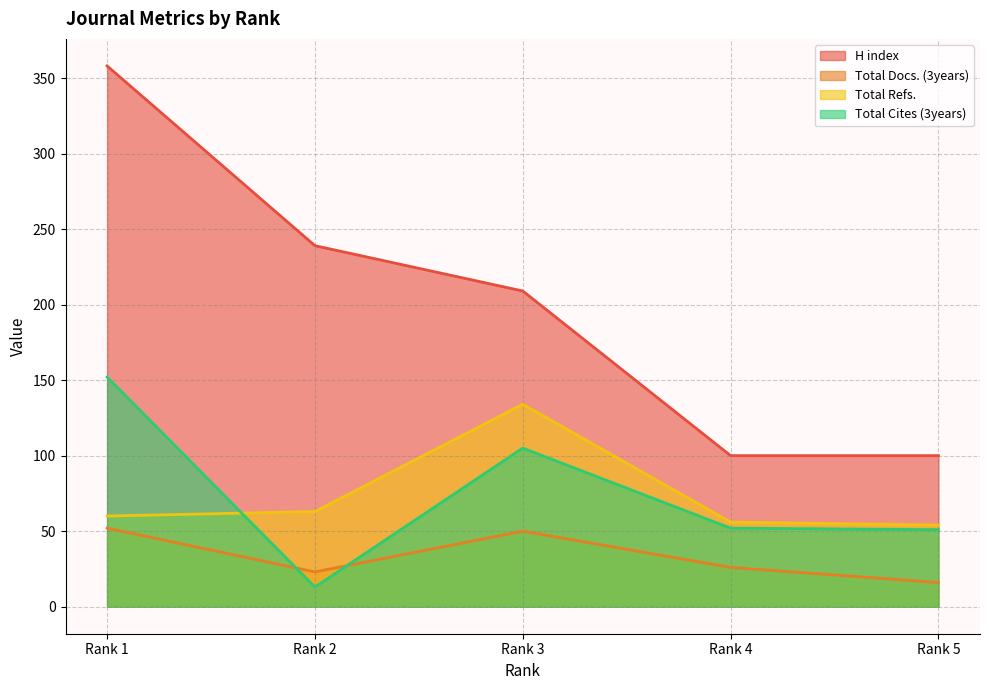

Which label corresponds to the smallest value in the chart?

Rank 2